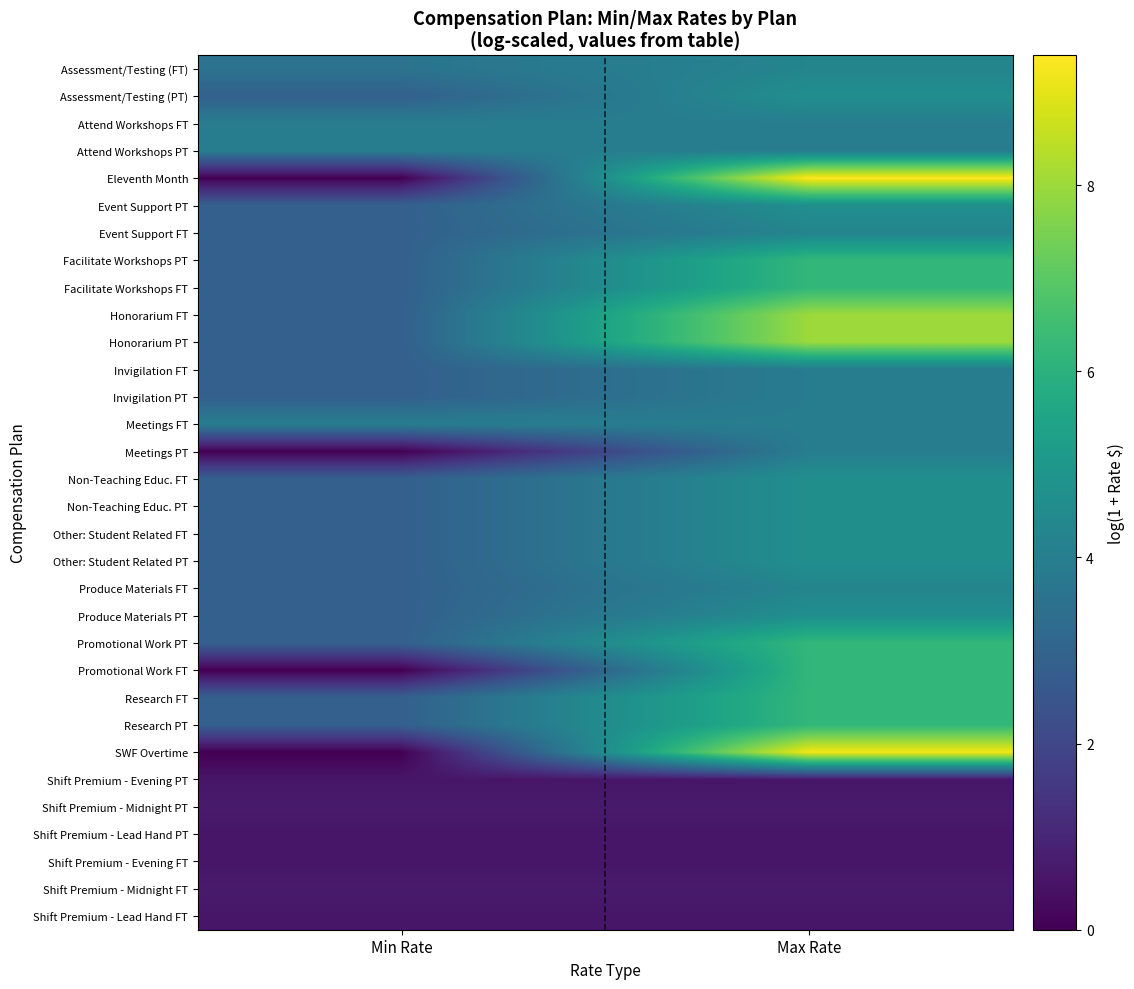

What is the spread (max minus min) of values at Max Rate?

8.8